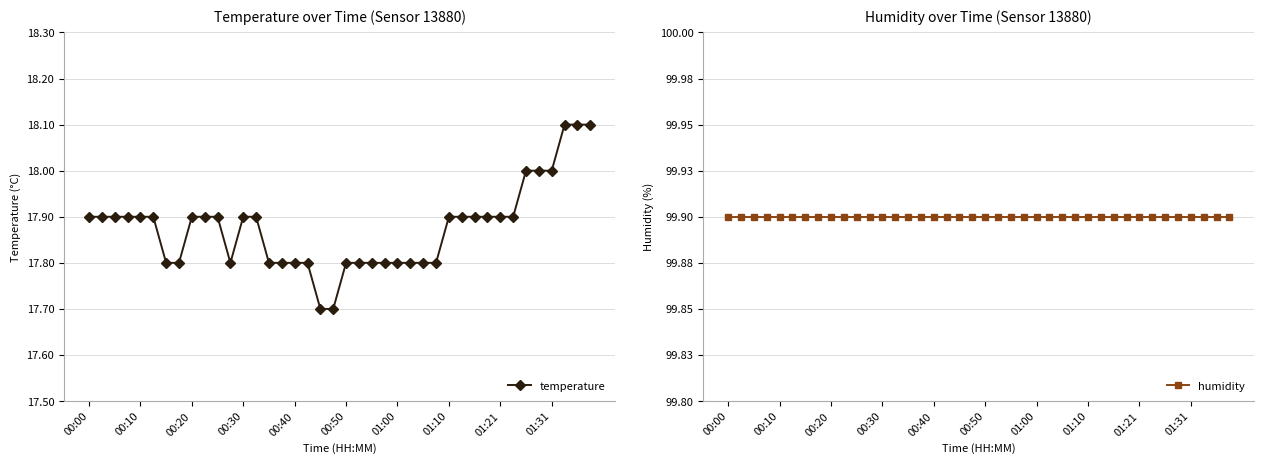

True or false: temperature and humidity cross at least once.

False